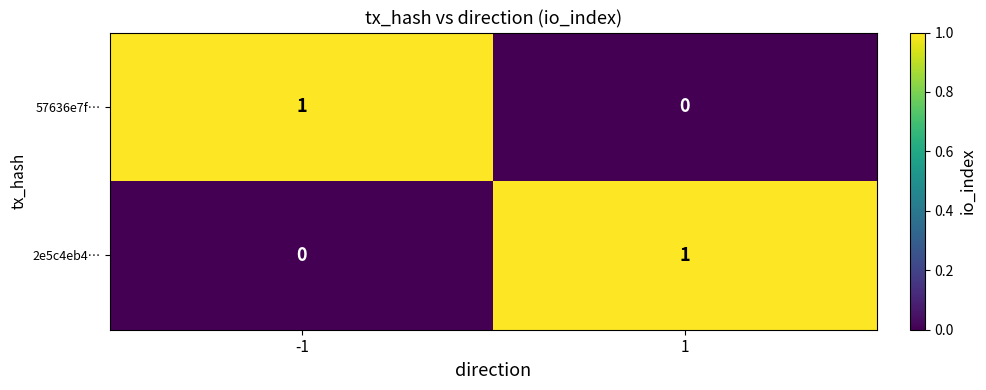

List the labels in order of 2e5c4eb4… value, largest first.

1, -1